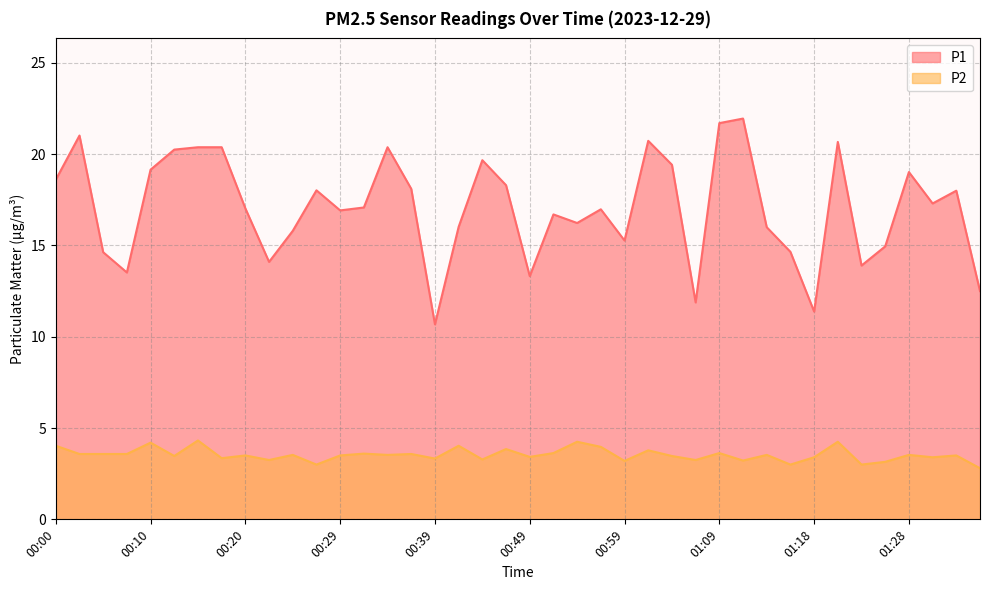

What are all the series names shown in the legend?

P1, P2